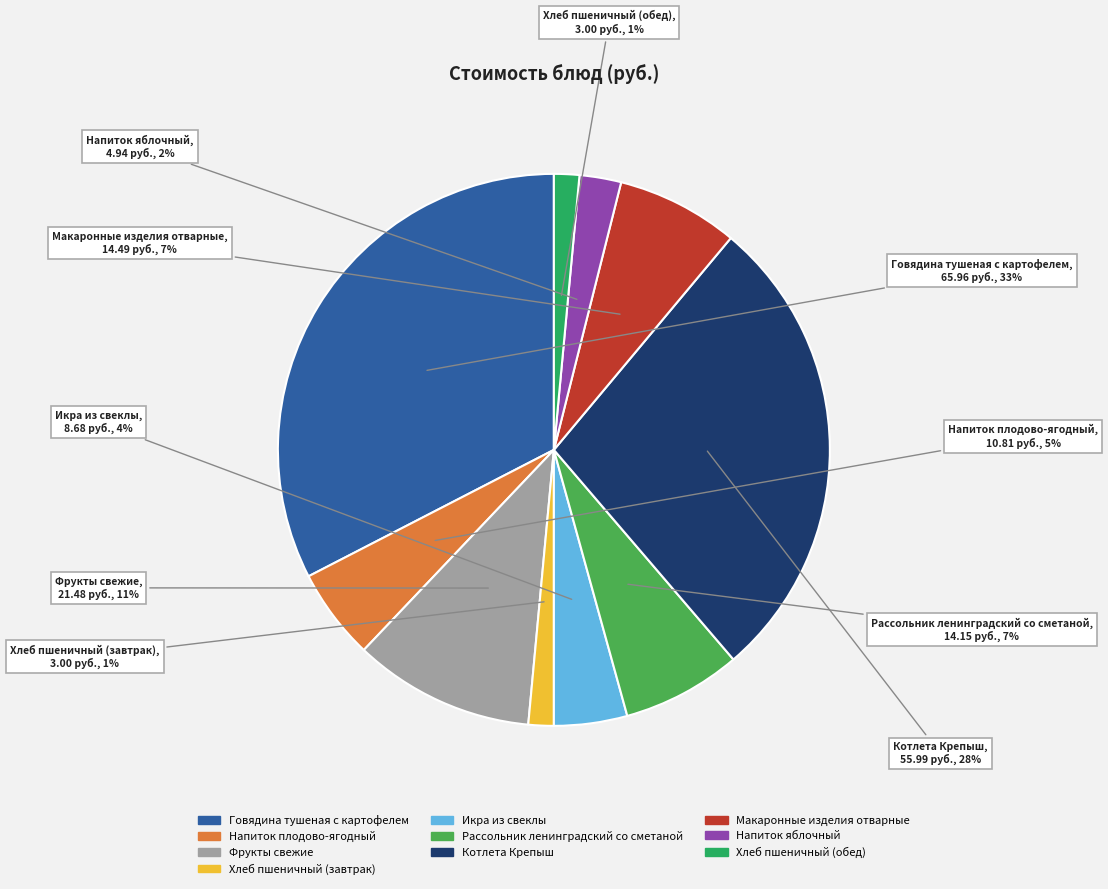

Does Напиток яблочный account for over 50% of the chart?

No